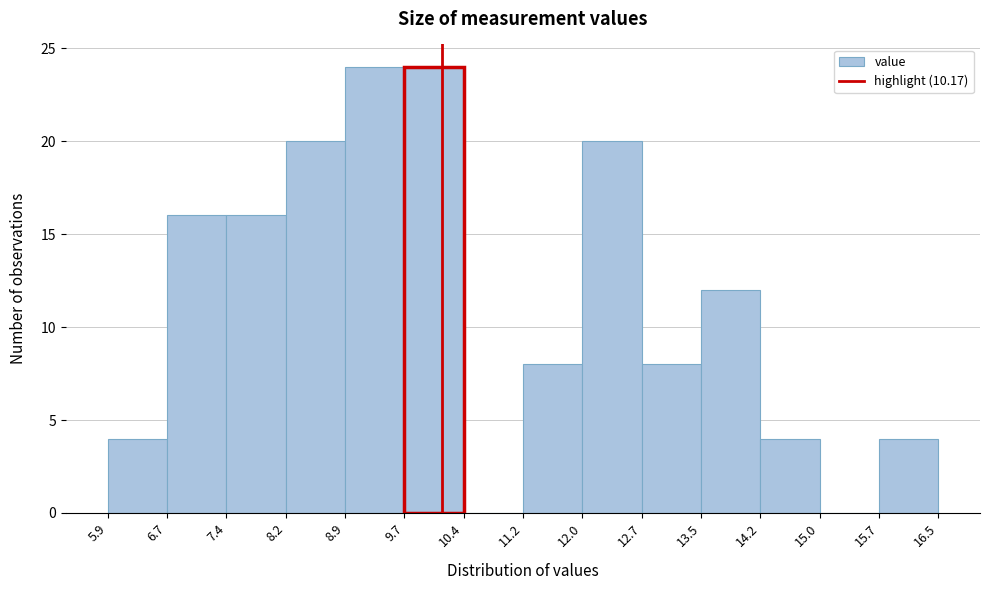

Reading left to right, list every bar in this chart as the range it spans on the x-axis followed by its height. The values are not printed on the chart, so give them approximately, as read against the axis.

5.9 to 6.7: 4
6.7 to 7.4: 16
7.4 to 8.2: 16
8.2 to 8.9: 20
8.9 to 9.7: 24
9.7 to 10.4: 24
10.4 to 11.2: 0
11.2 to 12.0: 8
12.0 to 12.7: 20
12.7 to 13.5: 8
13.5 to 14.2: 12
14.2 to 15.0: 4
15.0 to 15.7: 0
15.7 to 16.5: 4